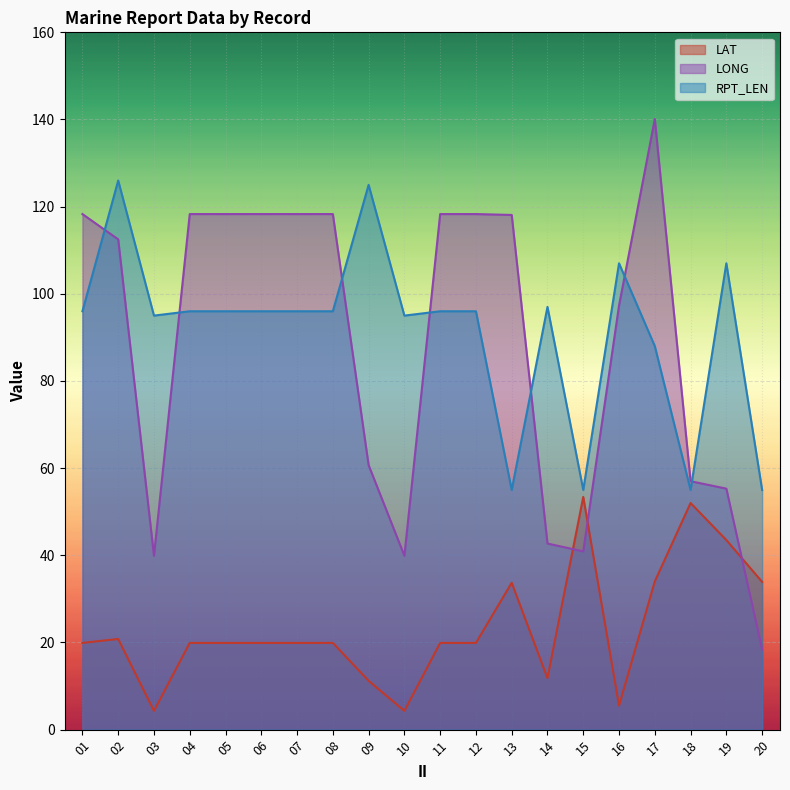

What is the difference between the LAT values at 08 and 13?

13.8